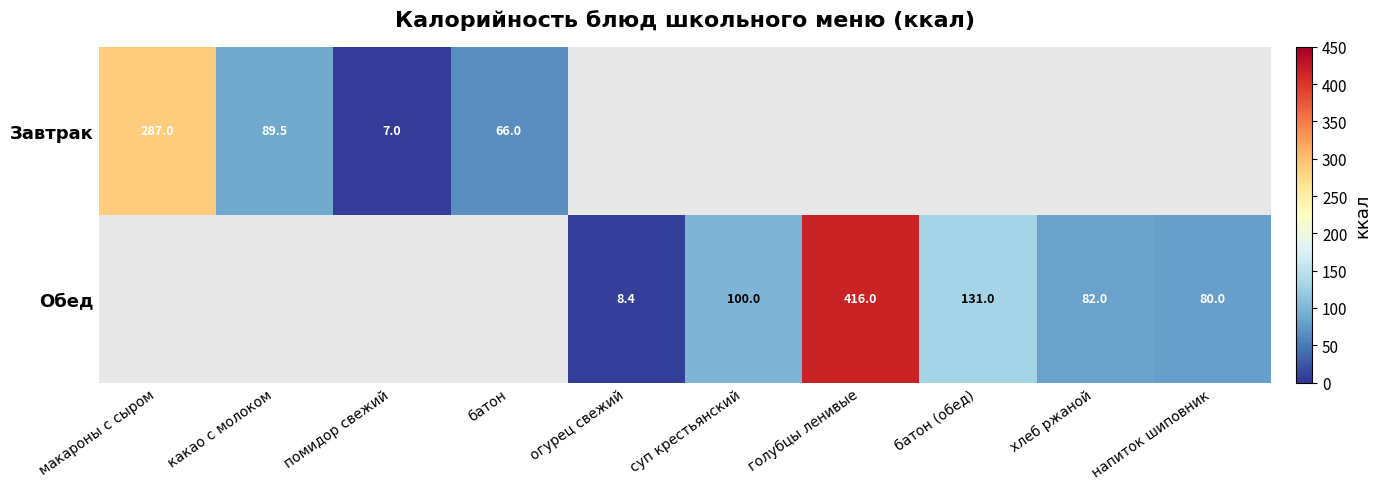

At which category does the chart reach its peak across all series?

голубцы ленивые